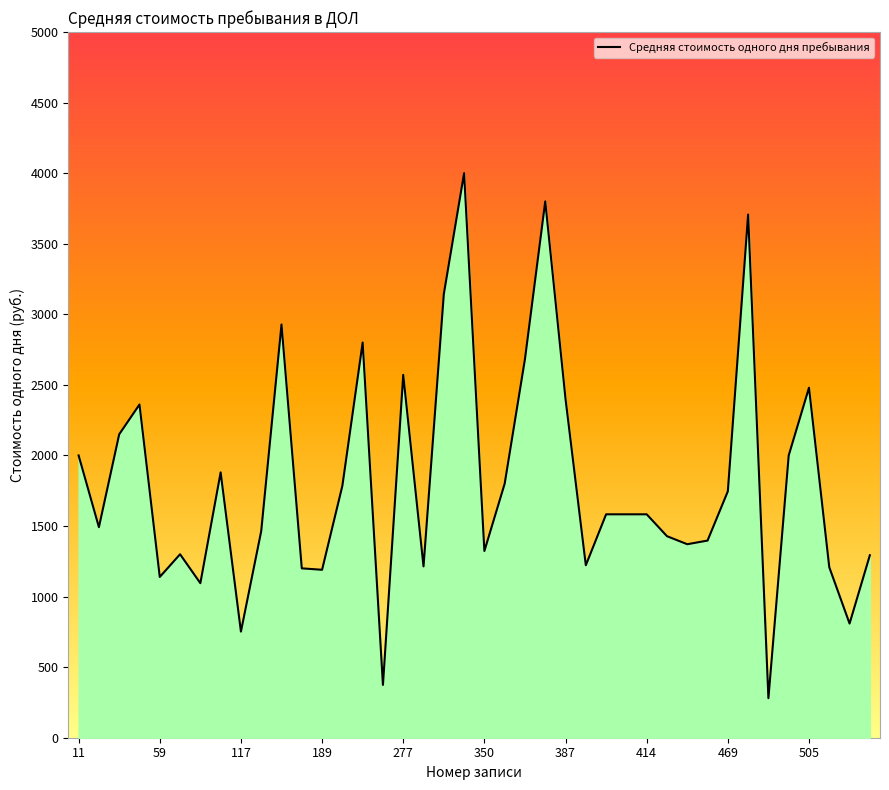

Does the chart display data point markers on the line(s)?

No